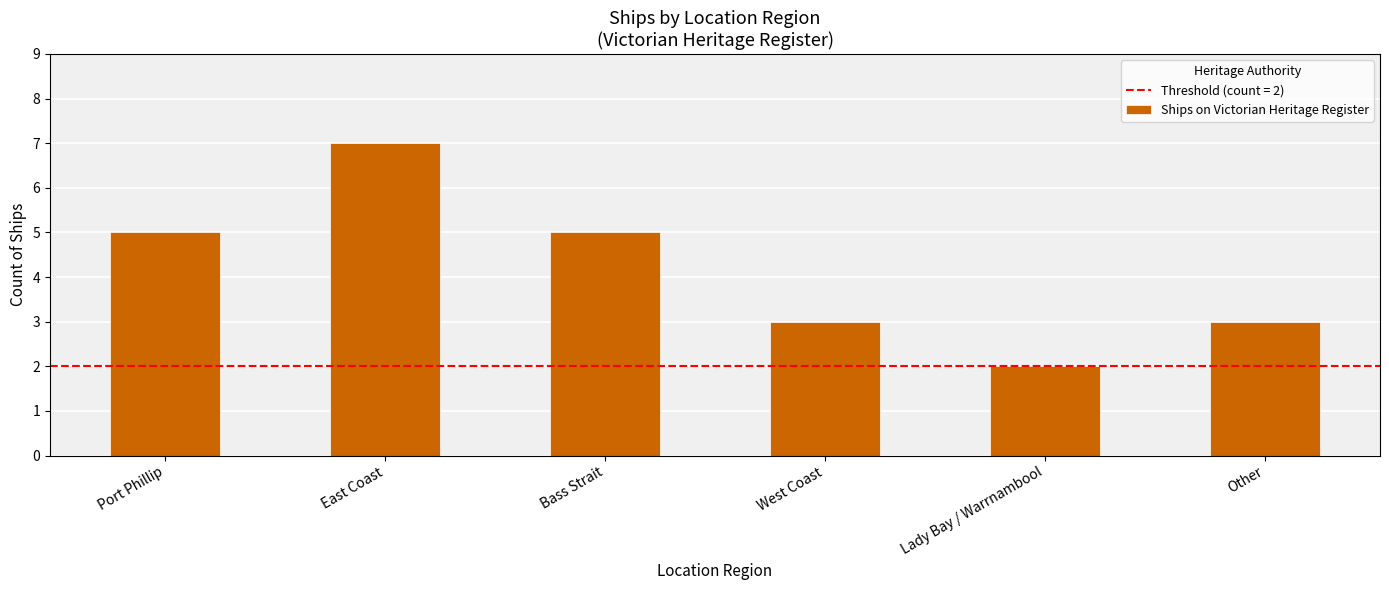

True or false: the data shows 8 at Bass Strait.

False